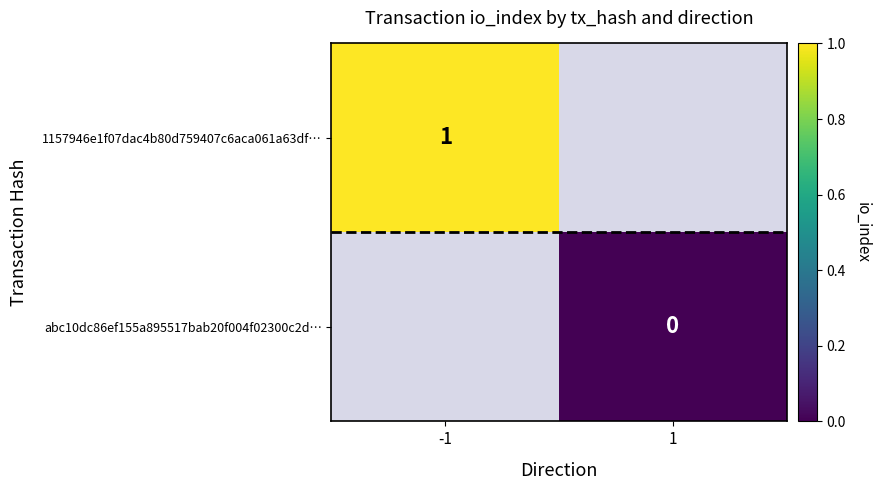

List the labels in order of abc10dc86ef155a895517bab20f004f02300c2d… value, smallest first.

1, -1